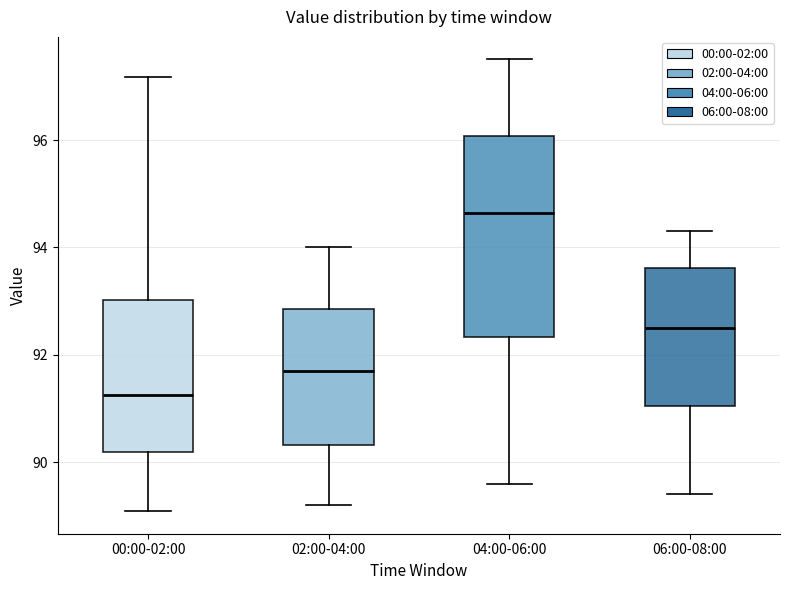

Reading left to right, transcribe this box plot: for each box, give where its median line is, the range the box spans, and where its two whiskers end, as read against the y-axis. The values are not printed on the chart, so give them approximately, as read against the axis.

00:00-02:00: median 91.2, box 90.2 to 93.0, whiskers 89.0 to 97.2
02:00-04:00: median 91.8, box 90.4 to 92.8, whiskers 89.2 to 94.0
04:00-06:00: median 94.6, box 92.4 to 96.0, whiskers 89.6 to 97.6
06:00-08:00: median 92.6, box 91.0 to 93.6, whiskers 89.4 to 94.4